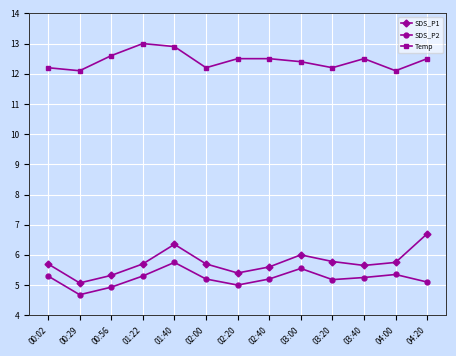

True or false: SDS_P1 and SDS_P2 cross at least once.

False